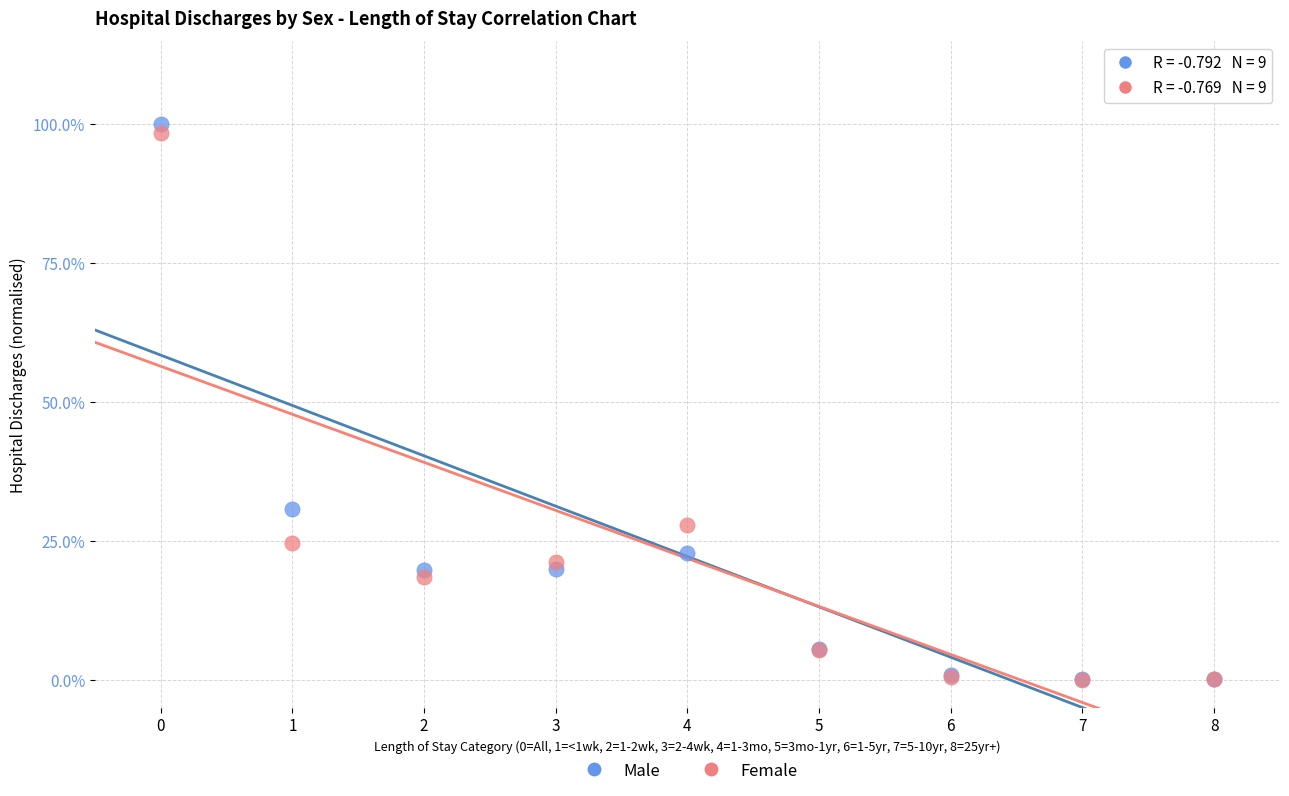

Which series has the widest spread of Y values?

Male